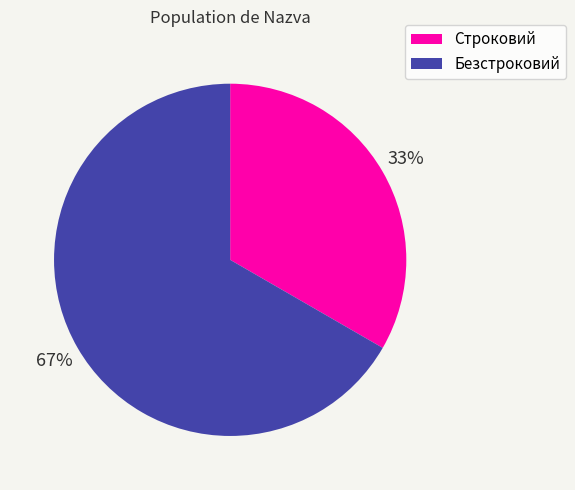

Is the sum of Строковий and Безстроковий greater than half?

Yes